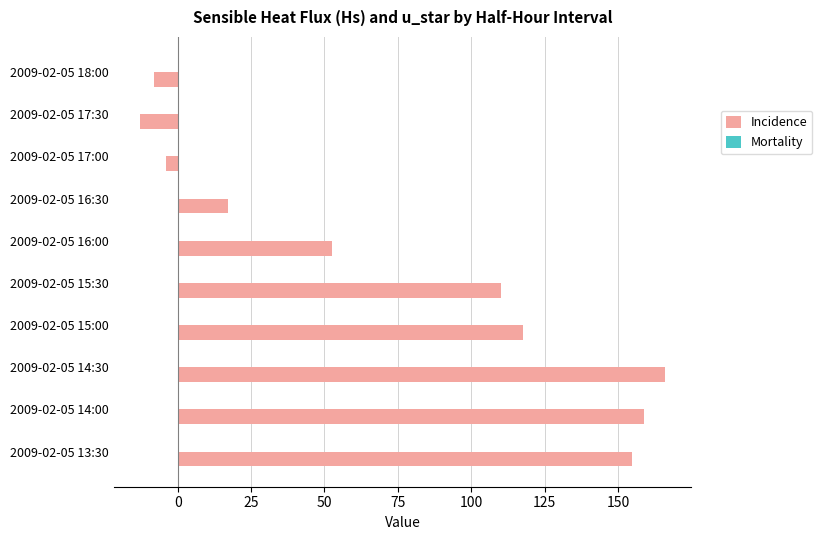

Which series has the largest total across all categories?

Incidence